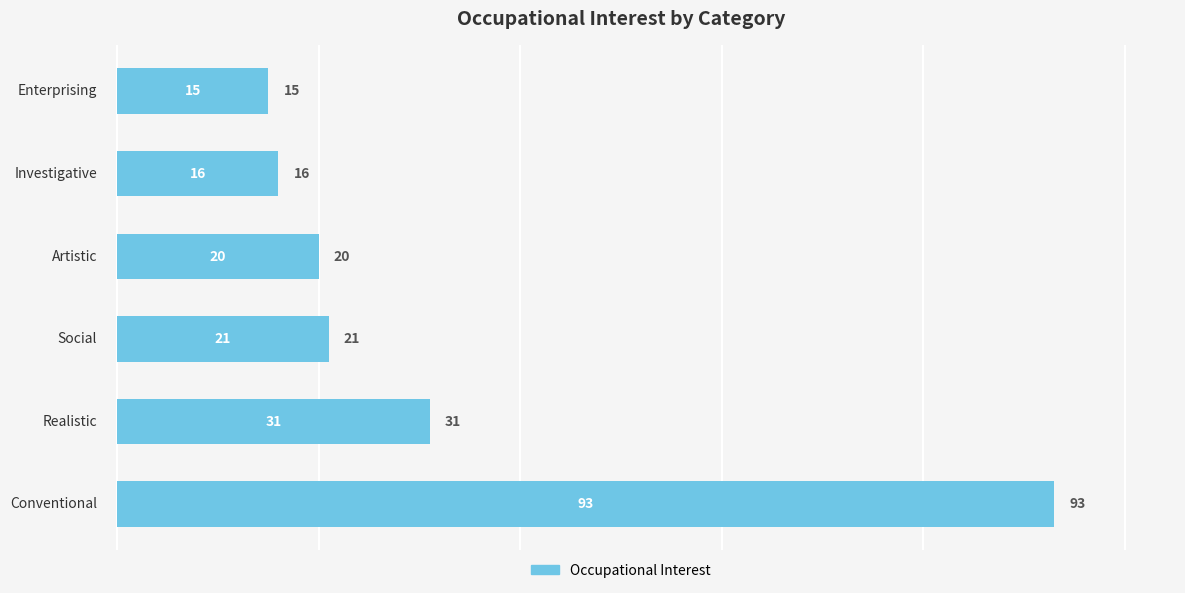

What is the difference between the maximum and minimum values?

78